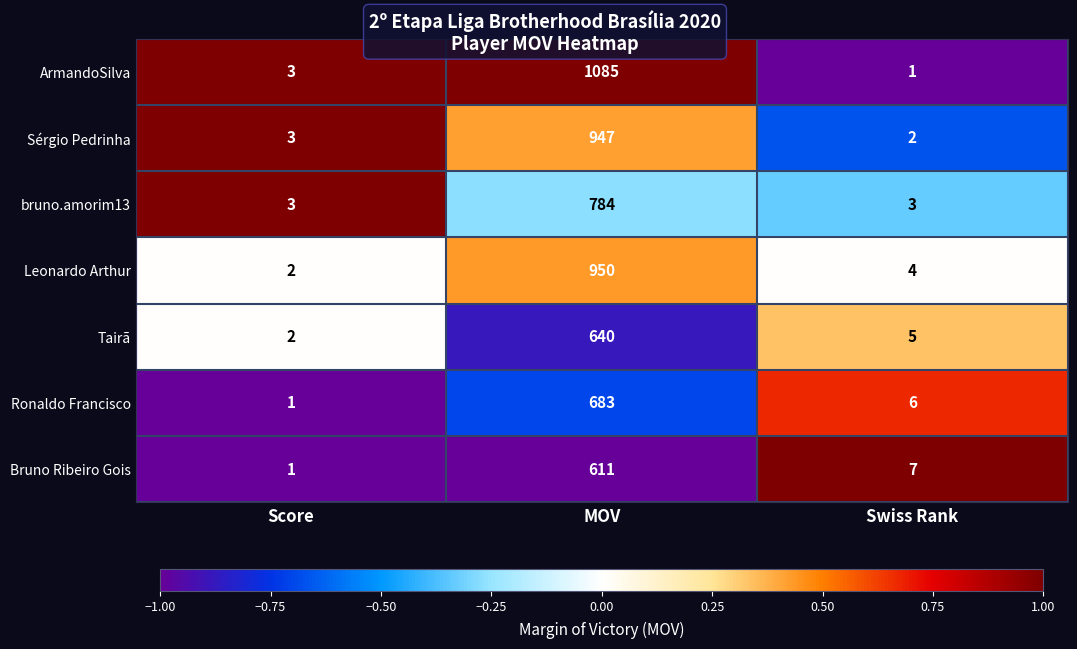

How many categories are shown in the chart?

3